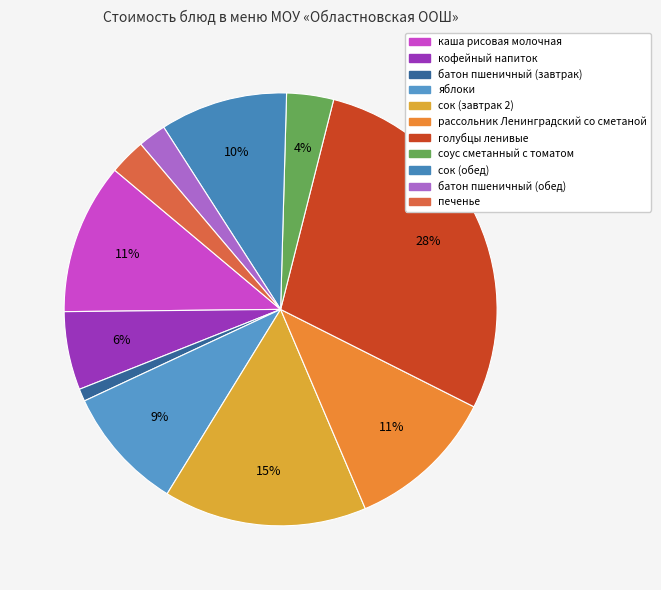

How many segments does this pie chart have?

11